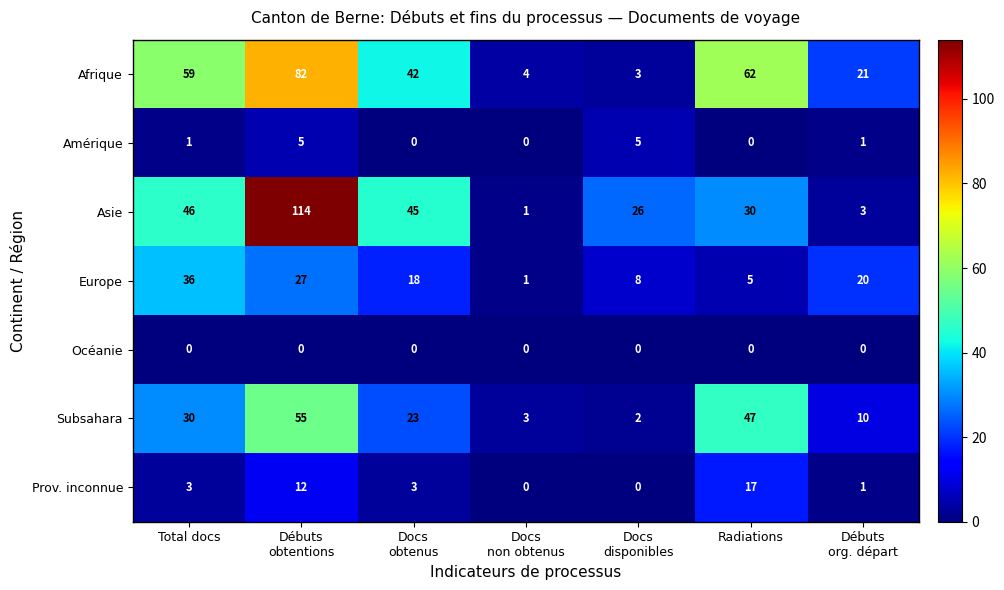

The Subsahara series shows 47 at Radiations. True or false?

True